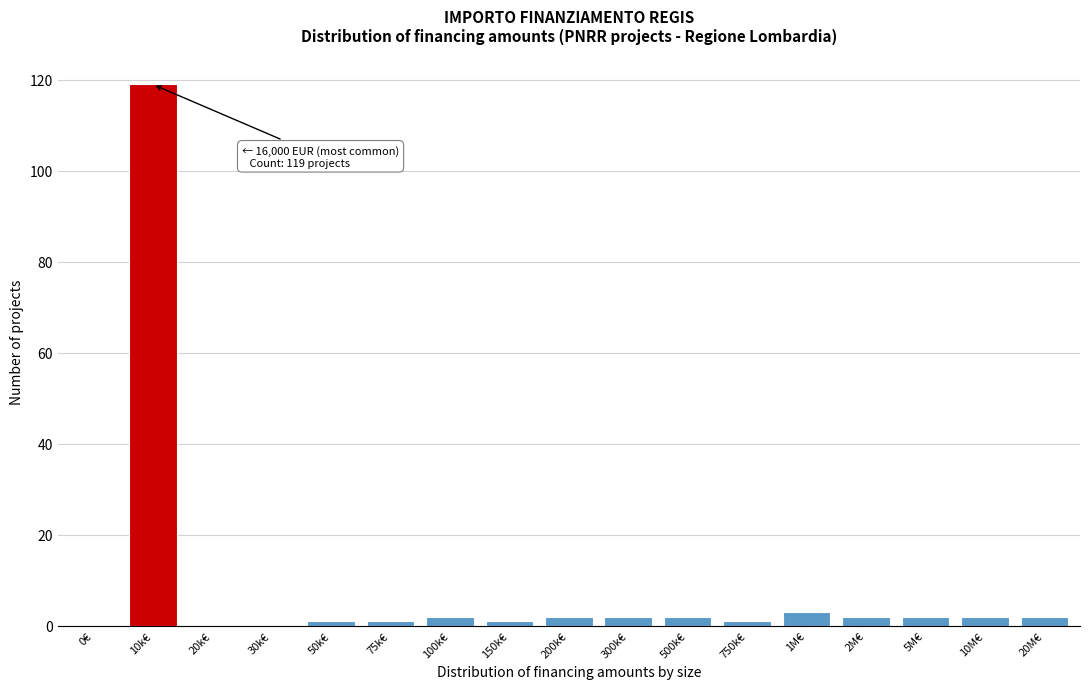

Reading right to left, what are all the values shown in this chart?

20M€=2	10M€=2	5M€=2	2M€=2	1M€=3	750k€=1	500k€=2	300k€=2	200k€=2	150k€=1	100k€=2	75k€=1	50k€=1	30k€=0	20k€=0	10k€=119	0€=0